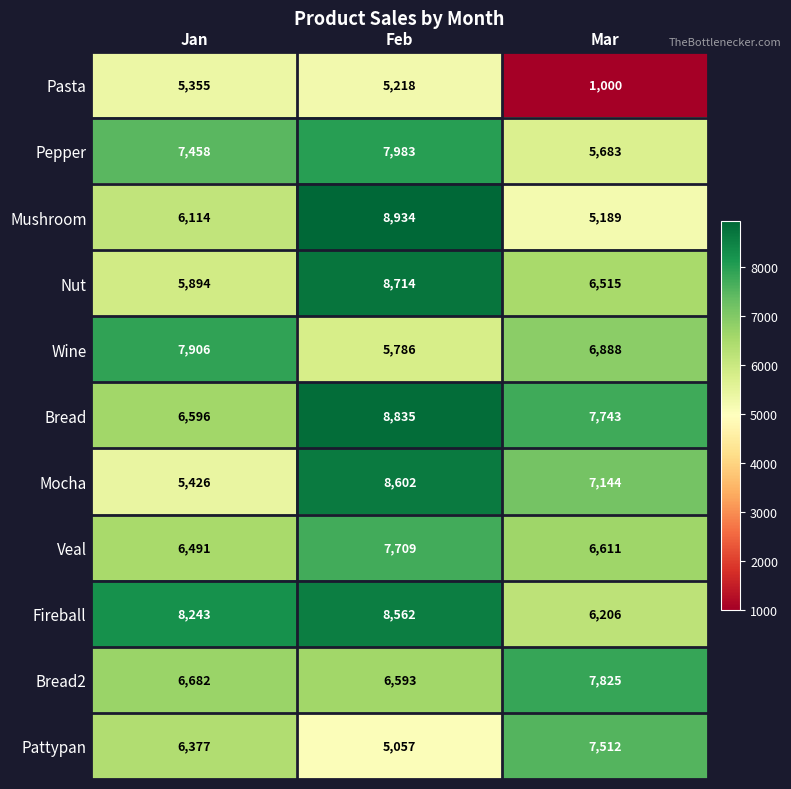

True or false: Wine has a value of 6888 at Mar.

True